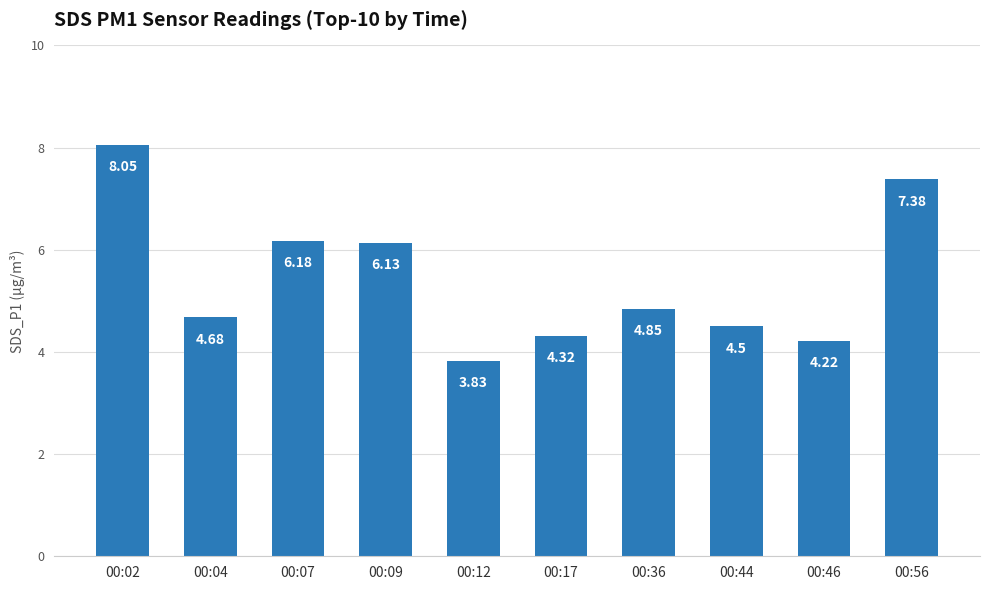

What is the difference between the values at 00:02 and 00:09?

1.9